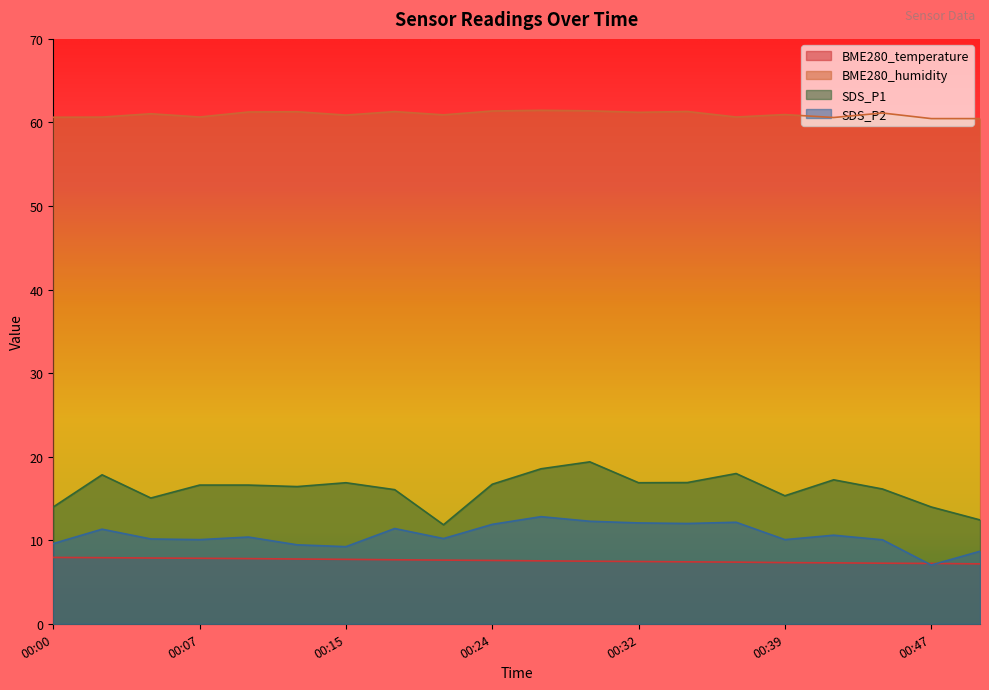

At which label does BME280_humidity reach its peak?

00:26